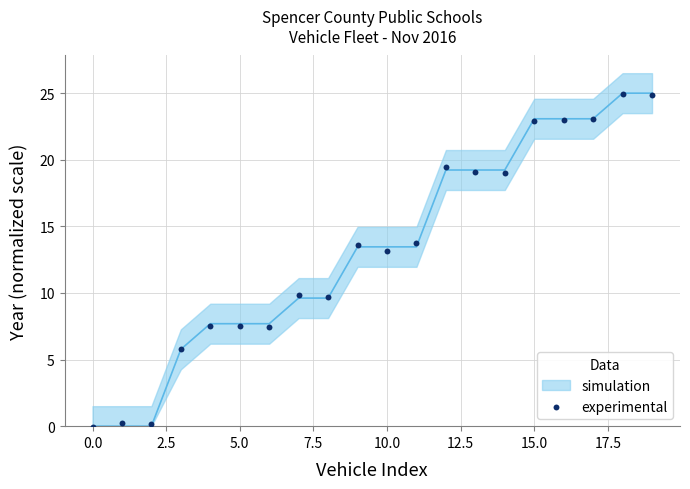

What Y value in the scatter plot is closest to 12?

13.2